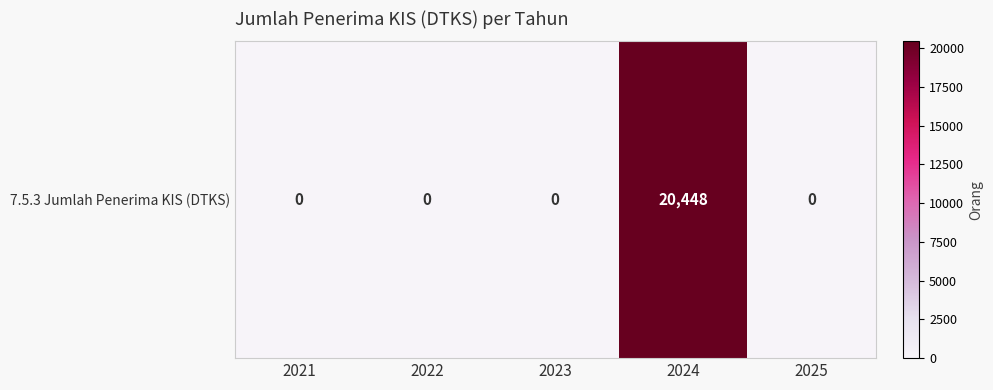

Which has a higher value, 2023 or 2021?

2023